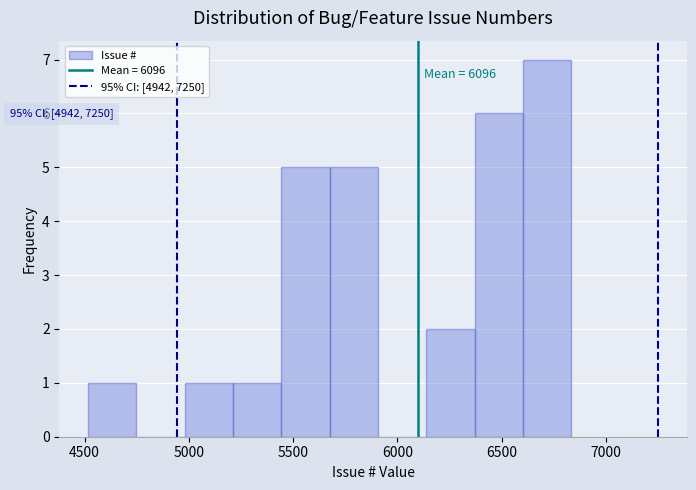

Over which range of the x-axis is the bar tallest?

6600 to 6850